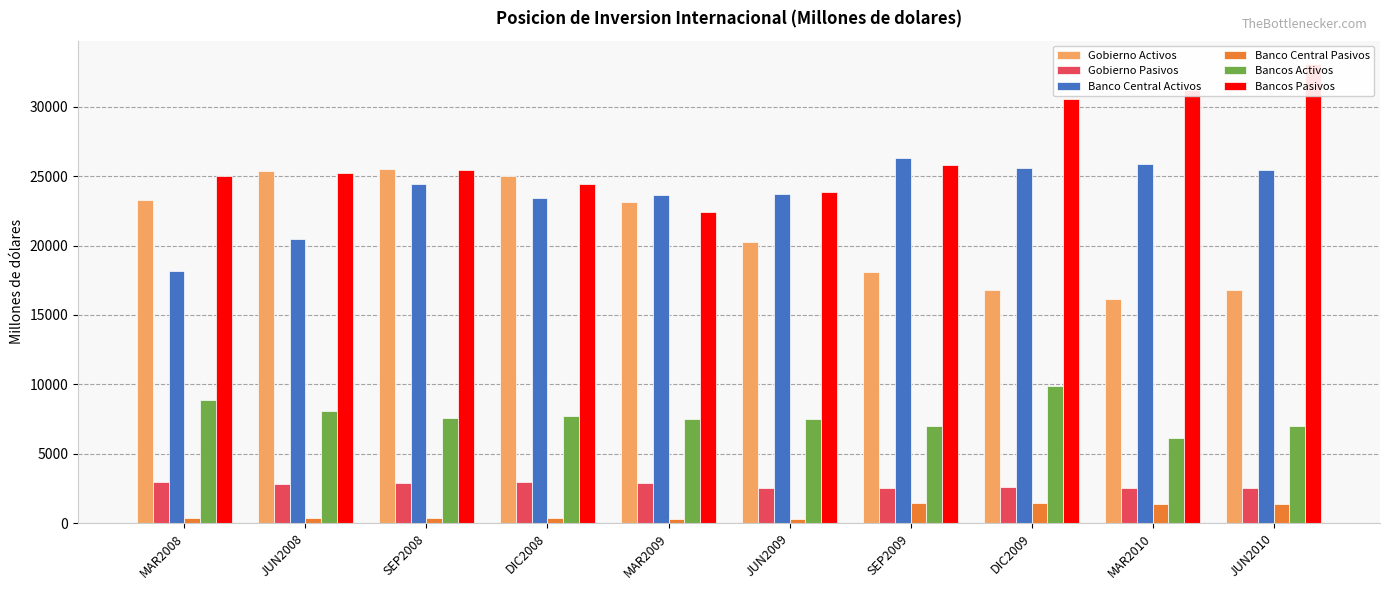

Between JUN2009 and SEP2009, which is larger?

JUN2009